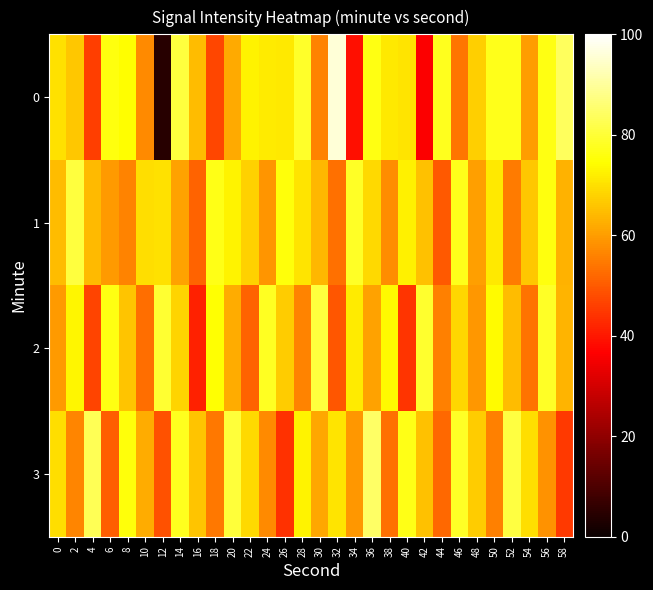

Reading right to left, list all the values displayed in this chart.

0: 58=-123.1	56=-126.9	54=-135.0	52=-126.4	50=-126.4	48=-131.4	46=-137.9	44=-126.2	42=-146.9	40=-129.7	38=-129.3	36=-126.7	34=-145.6	32=-117.0	30=-136.9	28=-125.7	26=-129.3	24=-129.1	22=-128.5	20=-134.1	18=-141.5	16=-132.6	14=-124.6	12=-162.7	10=-136.5	8=-127.9	6=-127.0	4=-142.0	2=-131.9	0=-129.9
1: 58=-133.5	56=-127.1	54=-131.8	52=-137.6	50=-129.4	48=-134.9	46=-126.5	44=-140.1	42=-132.3	40=-128.7	38=-136.2	36=-130.5	34=-125.9	32=-138.4	30=-133.1	28=-129.8	26=-127.3	24=-135.6	22=-131.2	20=-128.5	18=-126.7	16=-139.4	14=-134.7	12=-129.9	10=-130.1	8=-137.0	6=-135.2	4=-132.8	2=-124.7	0=-132.7
2: 58=-133.2	56=-125.8	54=-138.1	52=-132.6	50=-127.9	48=-135.4	46=-130.7	44=-137.2	42=-125.5	40=-142.8	38=-128.2	36=-134.6	34=-129.1	32=-140.3	30=-124.7	28=-136.9	26=-131.5	24=-126.1	22=-139.3	20=-133.8	18=-127.6	16=-144.2	14=-130.9	12=-125.3	10=-138.5	8=-132.1	6=-126.8	4=-141.7	2=-128.4	0=-135.2
3: 58=-142.5	56=-135.8	54=-130.1	52=-124.4	50=-137.2	48=-131.5	46=-125.8	44=-139.0	42=-132.3	40=-126.6	38=-138.4	36=-122.7	34=-135.5	32=-129.8	30=-134.2	28=-128.5	26=-143.0	24=-136.3	22=-130.6	20=-124.9	18=-137.7	16=-132.0	14=-126.3	12=-140.6	10=-133.9	8=-127.2	6=-139.7	4=-123.5	2=-136.8	0=-130.1